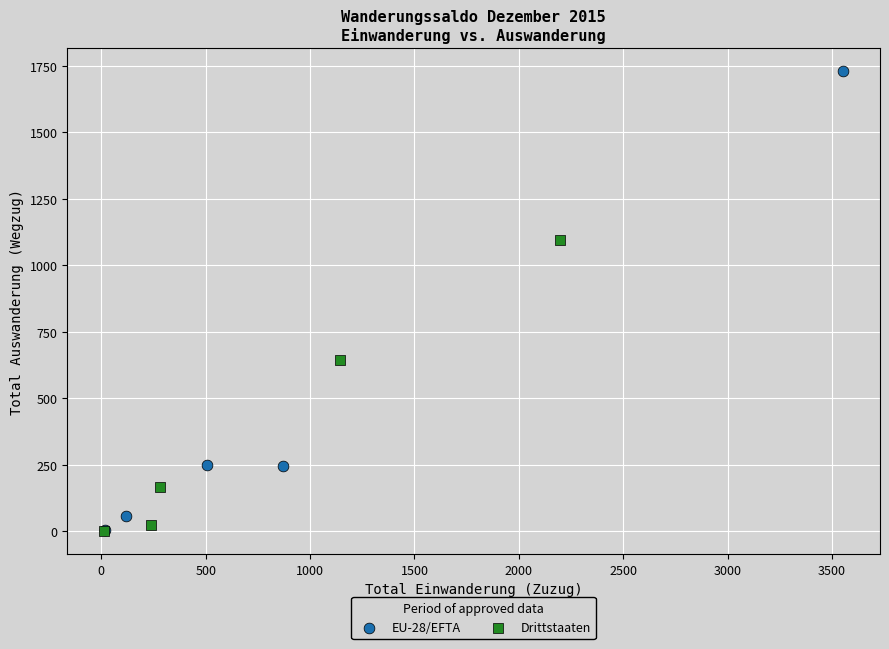

Which series has the widest spread of Y values?

EU-28/EFTA